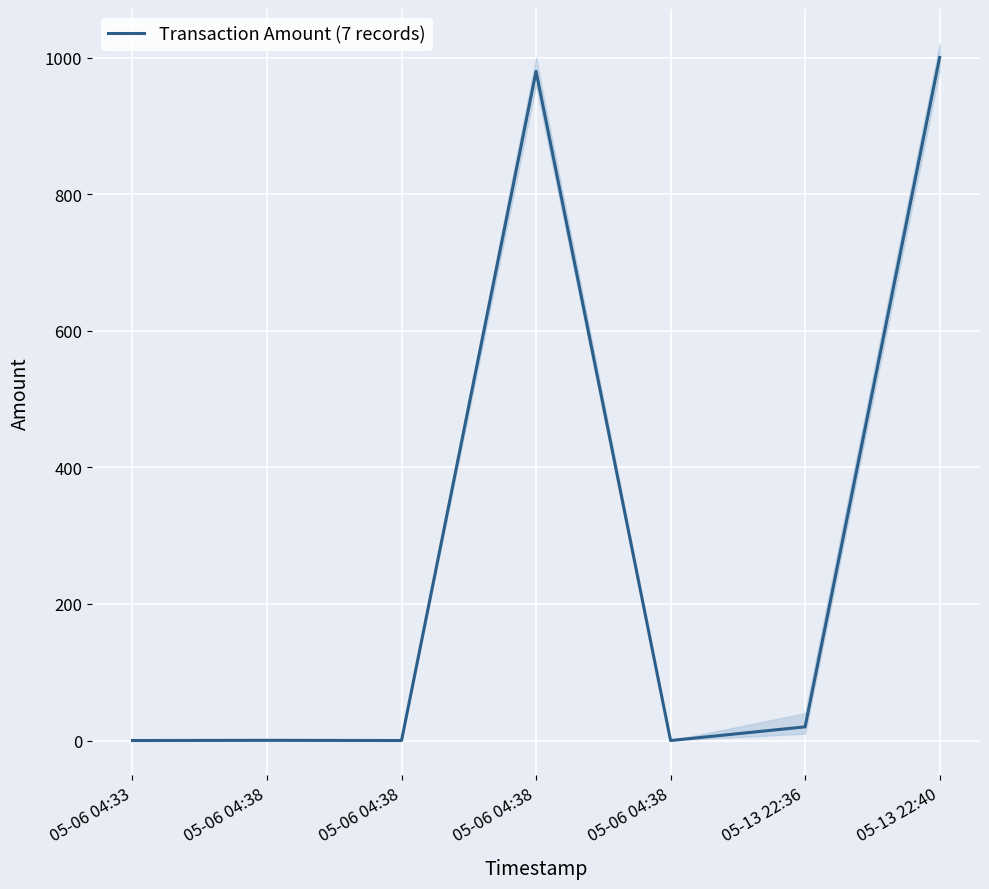

What is the difference between the values at 05-06 04:38 and 05-13 22:40?

1000.3